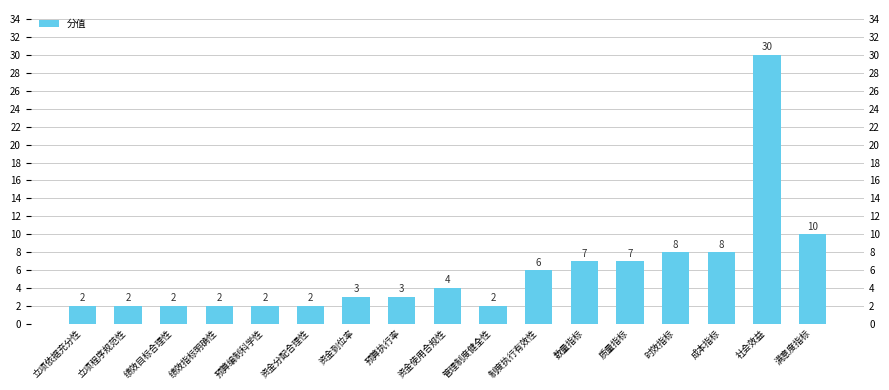

Which has a higher value, 资金到位率 or 资金使用合规性?

资金使用合规性